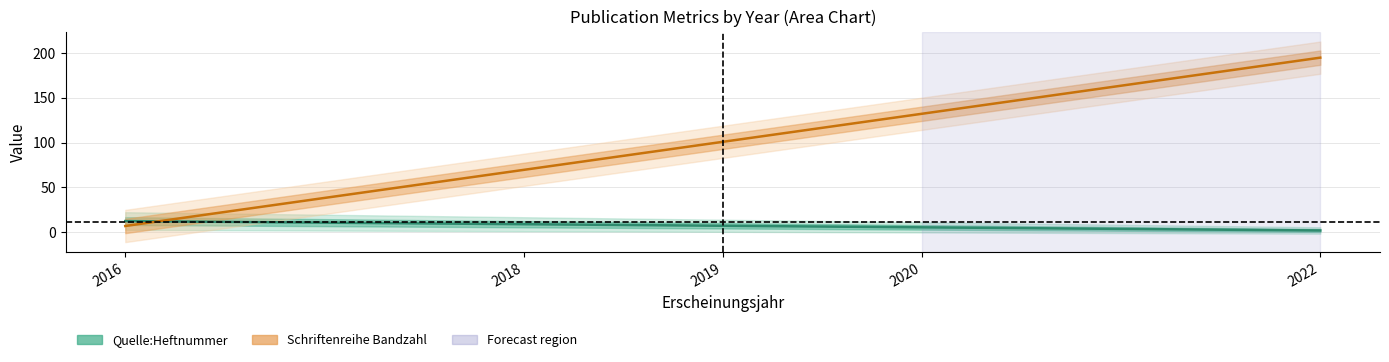

How many Quelle:Heftnummer values are between 2 and 16?

3